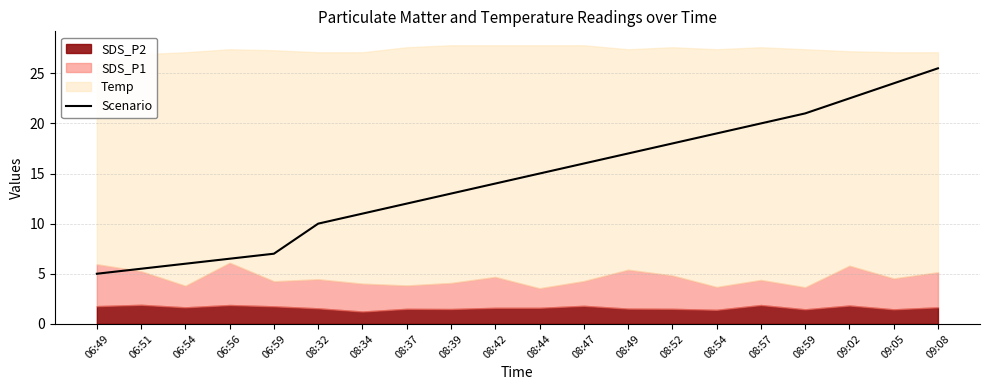

Is it true that the value at 08:44 is 23.6?

False